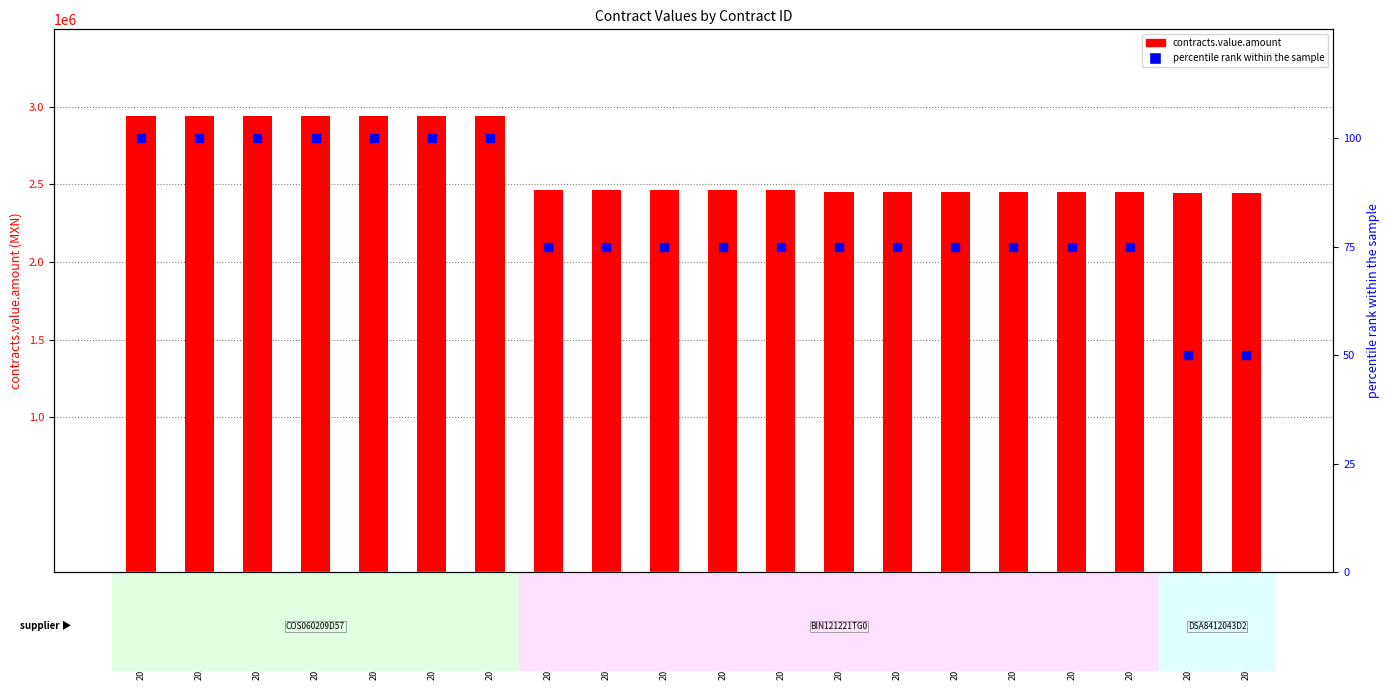

Is the value of contracts.value.amount at 2021-50-GYR-00000074 greater than the value of percentile rank within the sample at 2021-50-GYR-00000006?

Yes